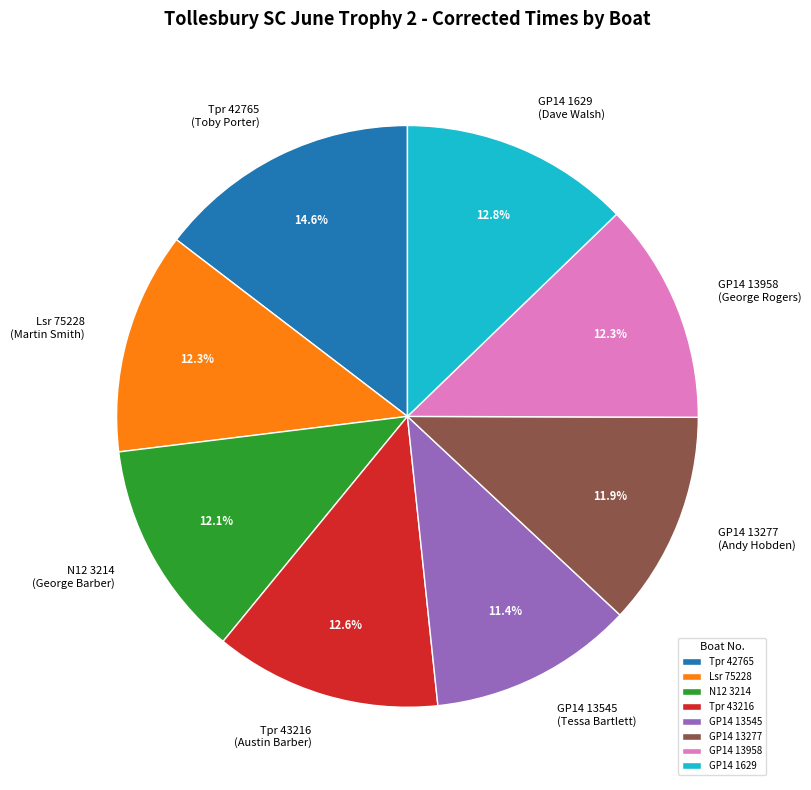

Is the sum of N12 3214 and GP14 1629 greater than half?

No